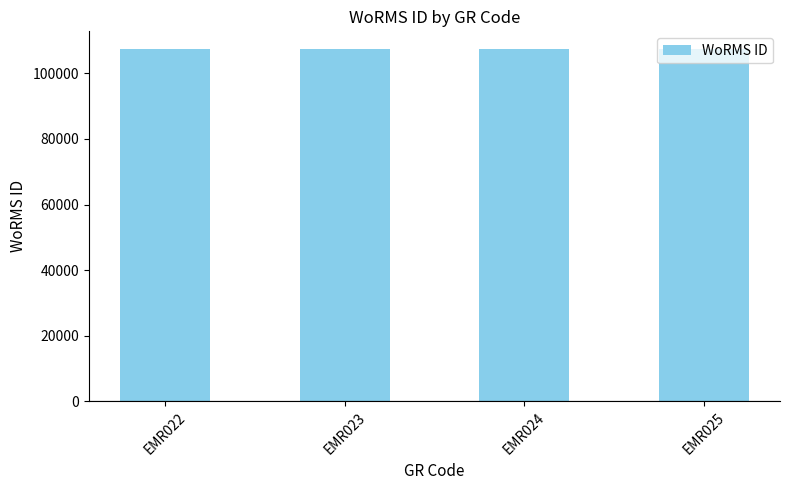

What is the smallest value displayed?

107386